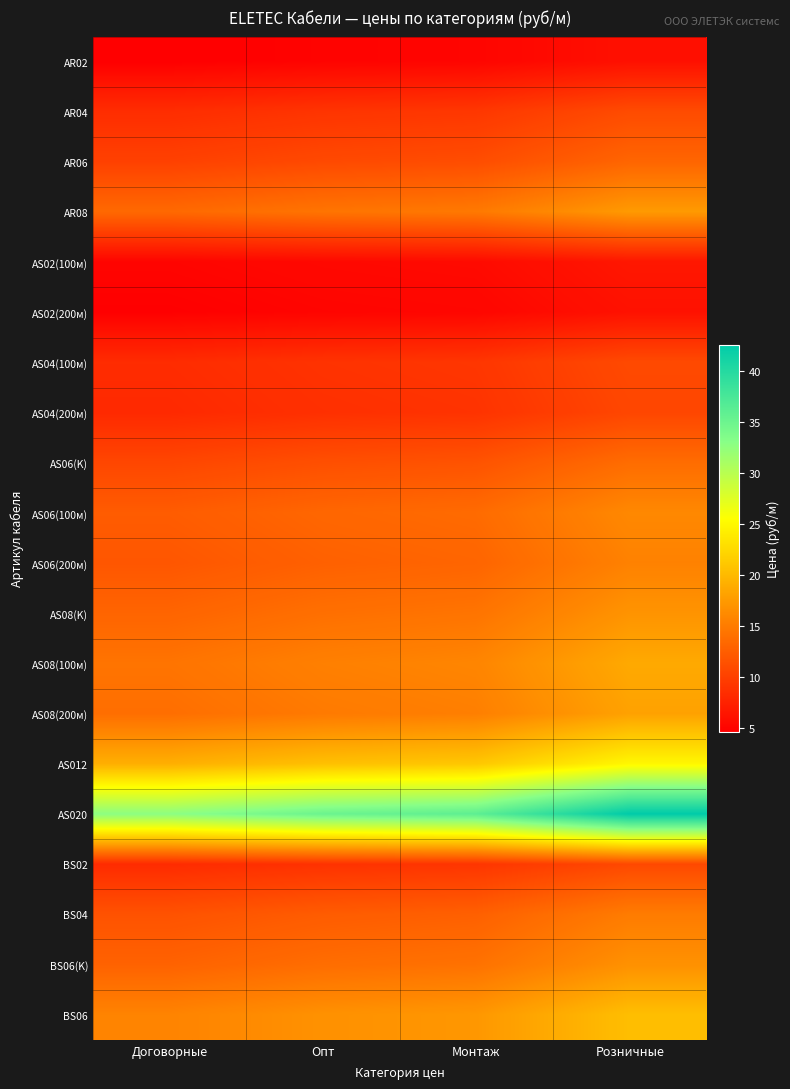

Which series has the largest range (max minus min)?

AS020